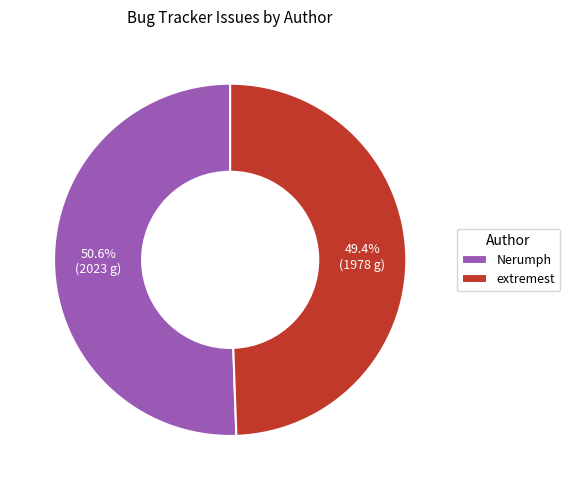

Which slice is the smallest?

extremest